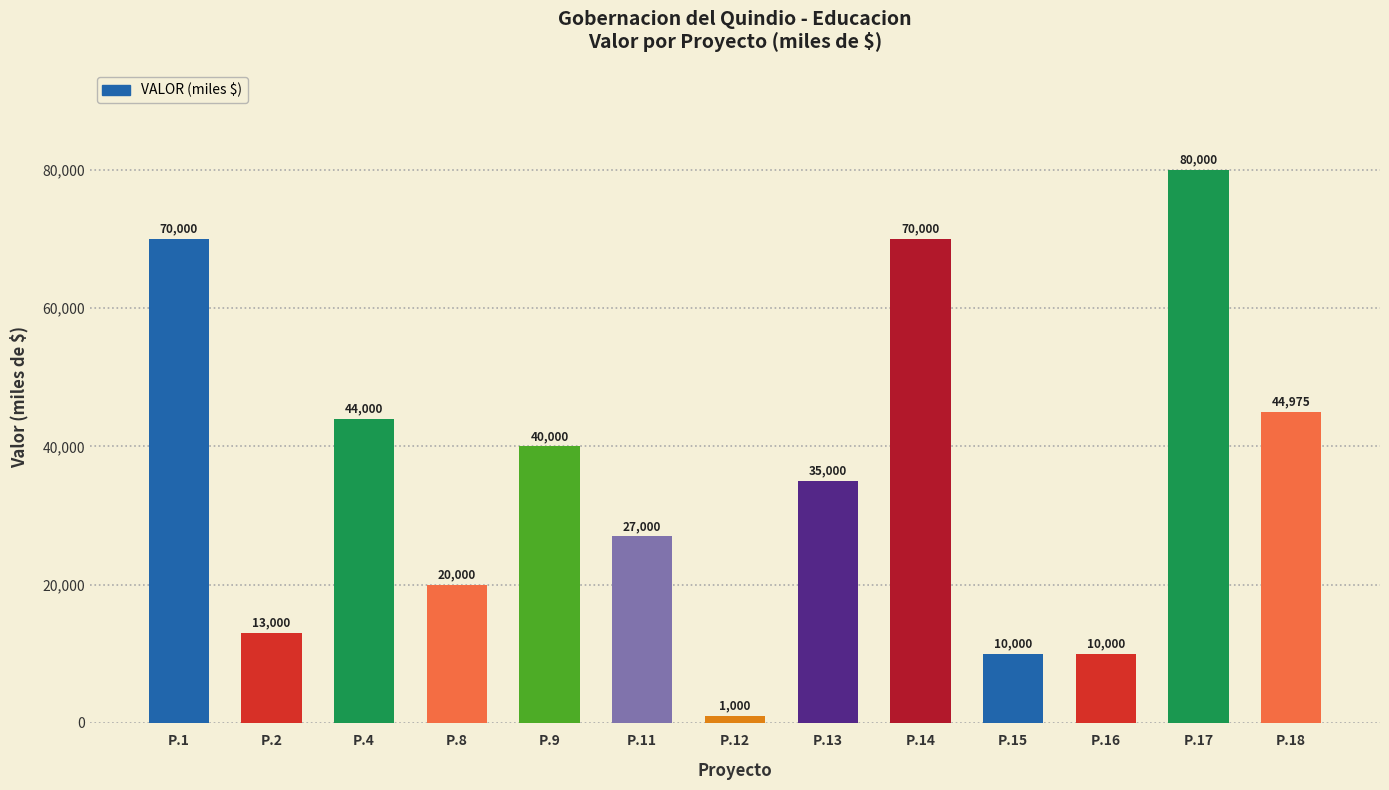

Reading left to right, what are all the values shown in this chart?

70000	13000	44000	20000	40000	27000	1000	35000	70000	10000	10000	80000	44975